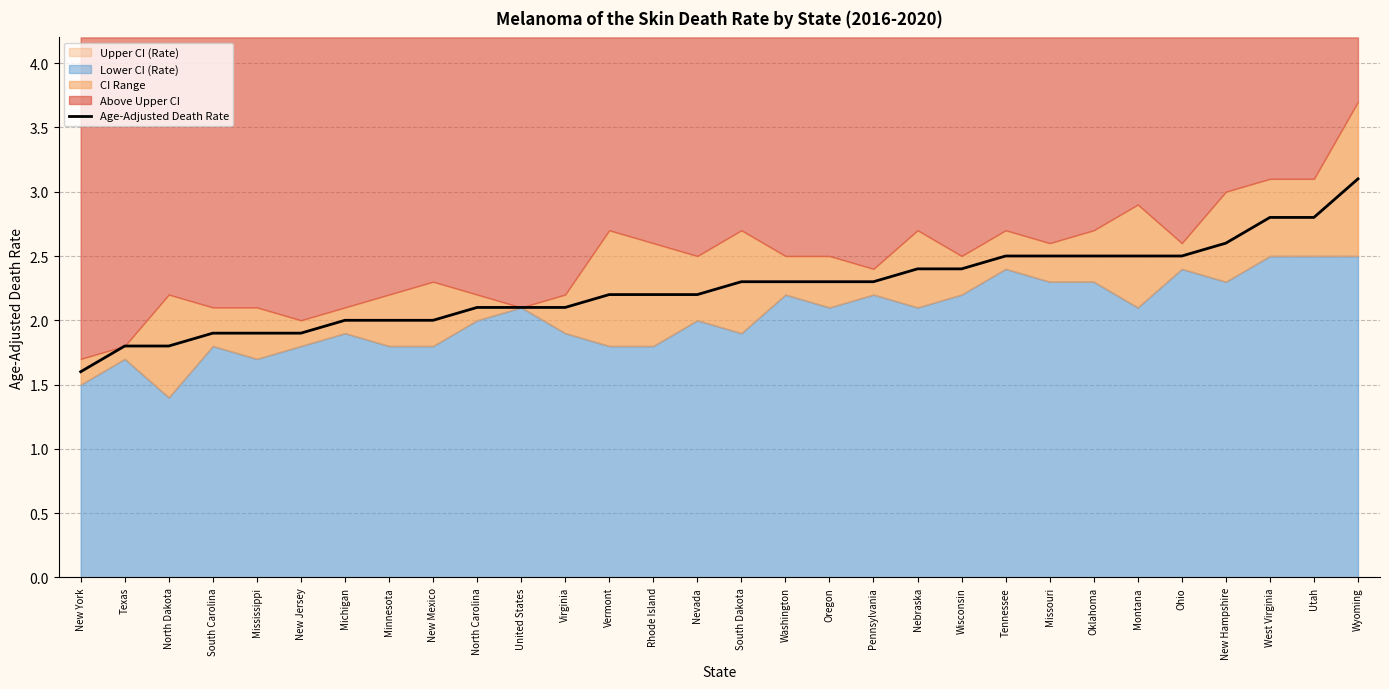

What position from the left is Utah?

29